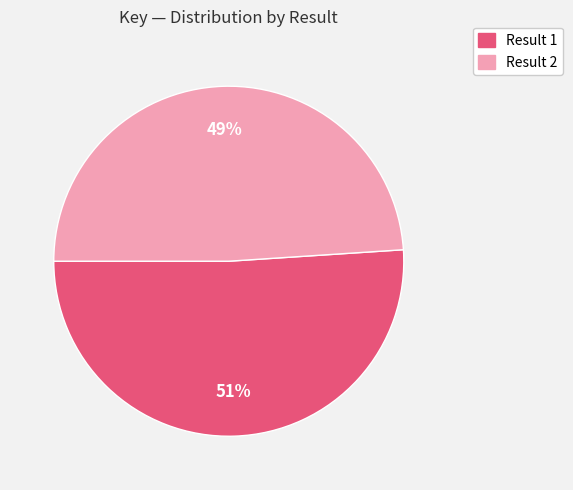

Is there a majority slice in this chart?

Yes